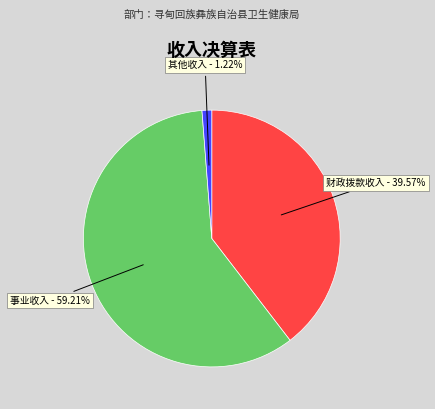

Is there a majority slice in this chart?

Yes